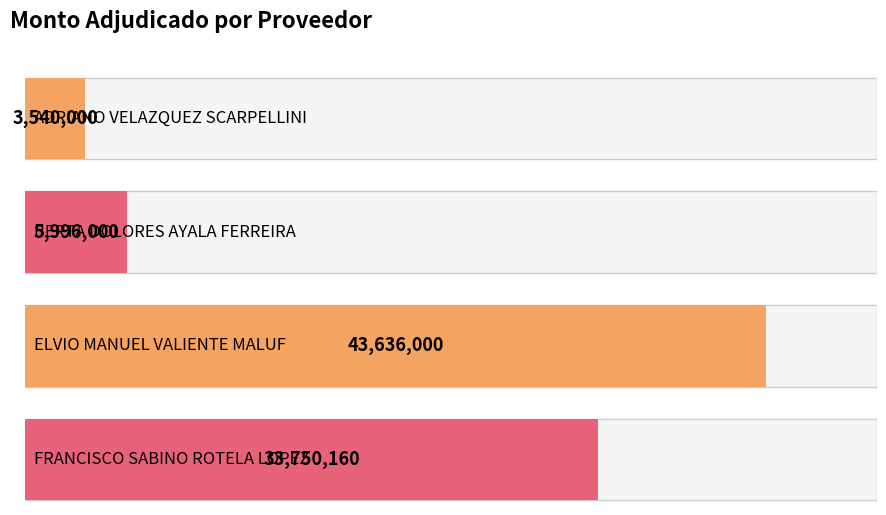

Rank the categories by value from highest to lowest.

ELVIO MANUEL VALIENTE MALUF, FRANCISCO SABINO ROTELA LOPEZ, BERTA DOLORES AYALA FERREIRA, ADRIANO VELAZQUEZ SCARPELLINI